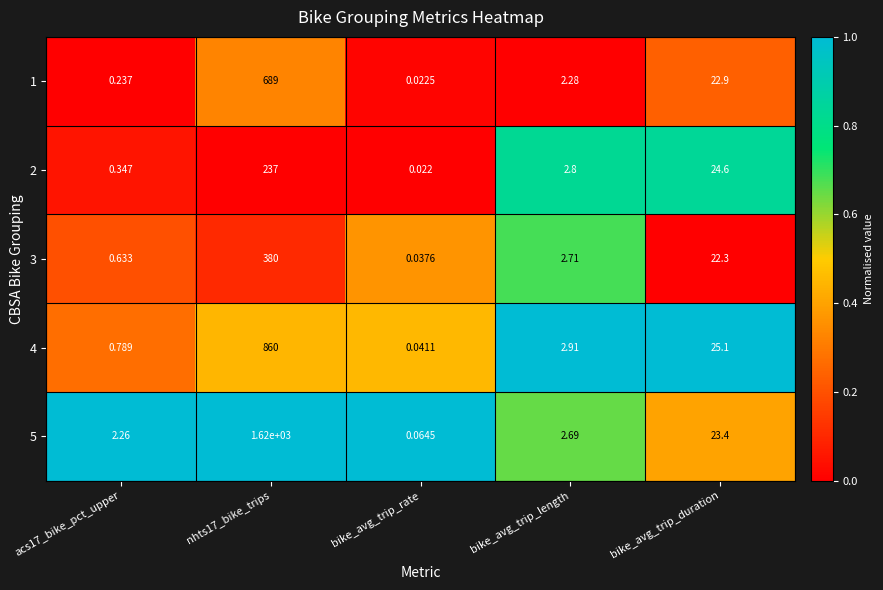

Which category has the lowest value across all series?

bike_avg_trip_rate